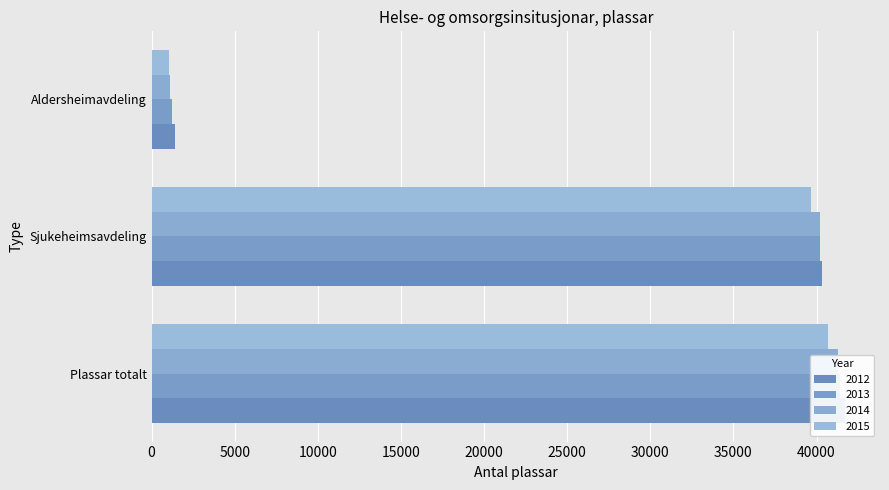

At which category is the sum across all series the highest?

Plassar totalt